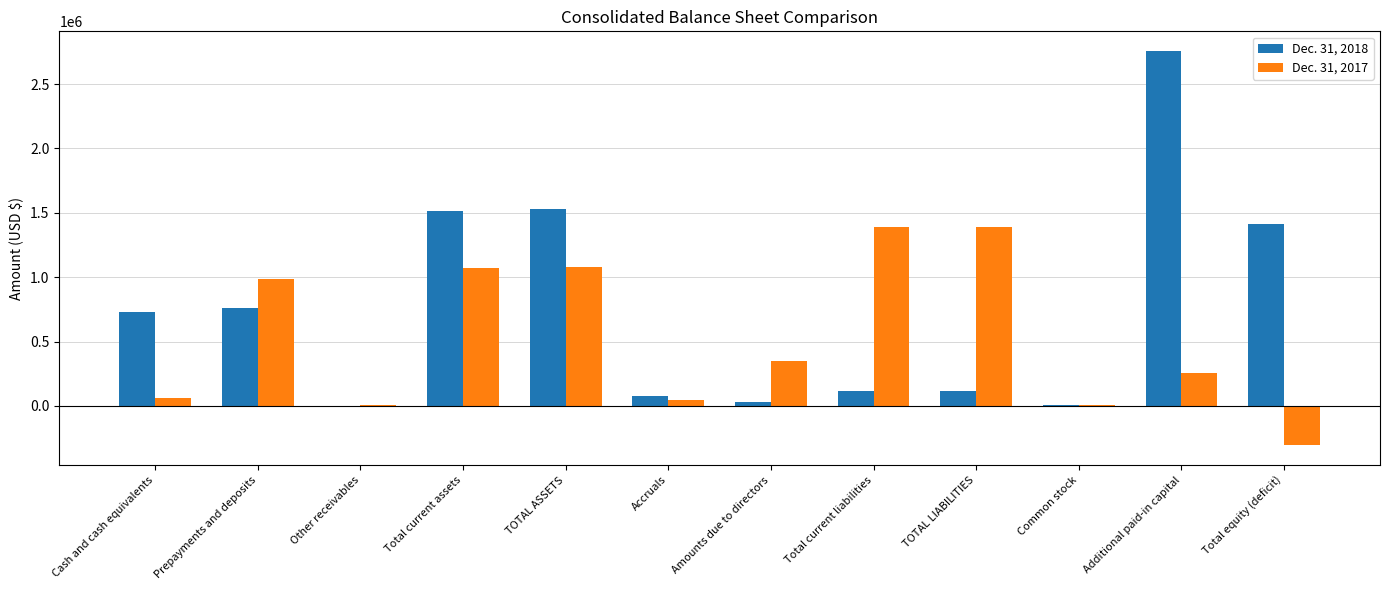

Between Accruals and Common stock, which series saw the biggest shift?

Dec. 31, 2018